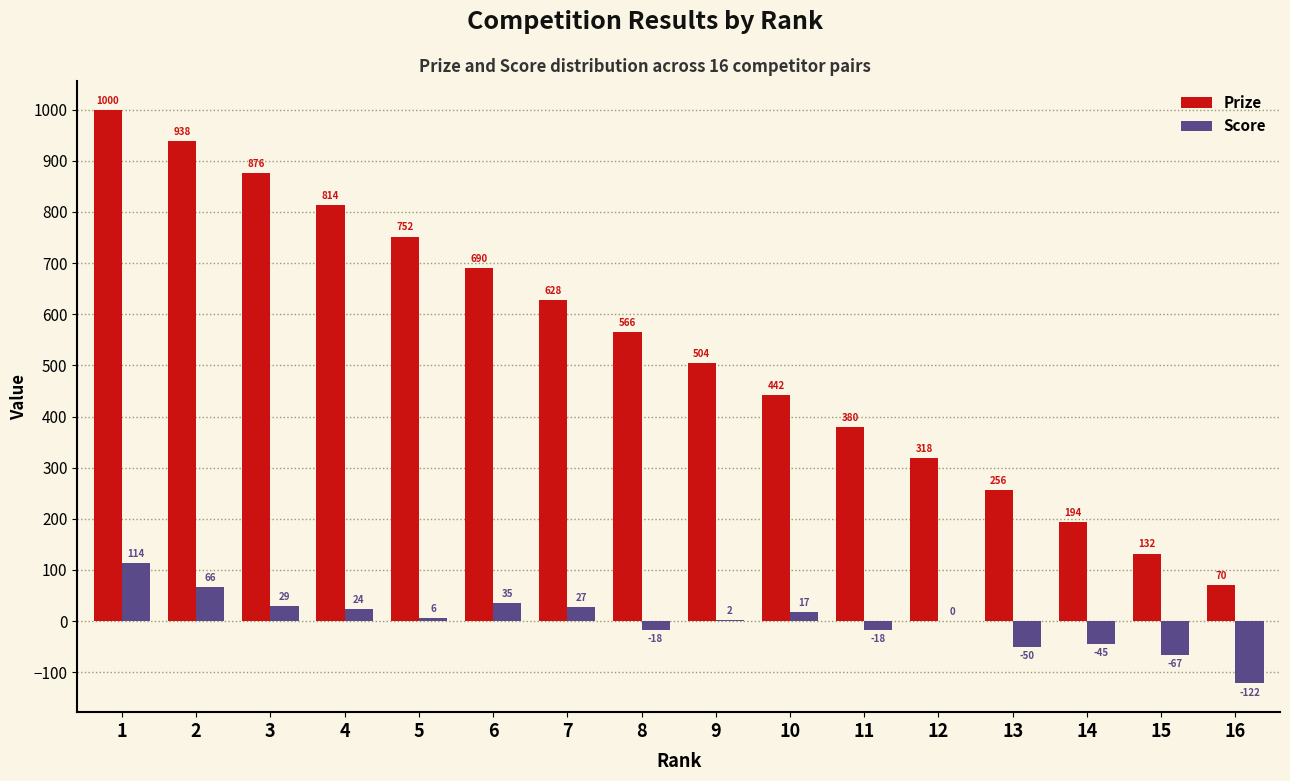

Between 8 and 12, which series saw the biggest shift?

Prize